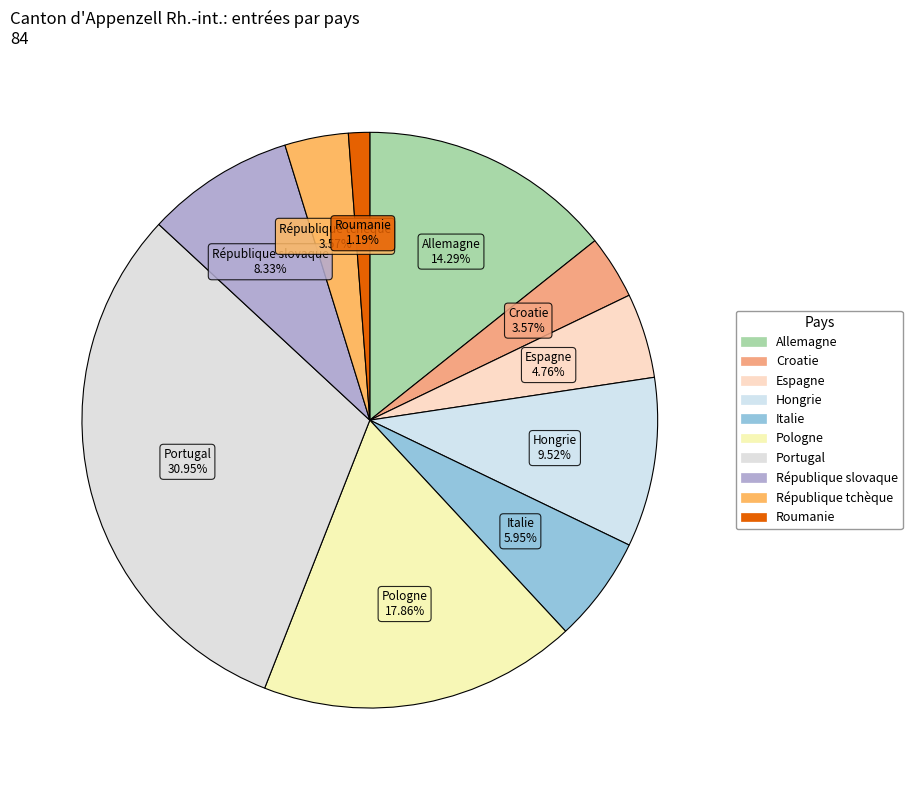

Does Allemagne account for over 50% of the chart?

No